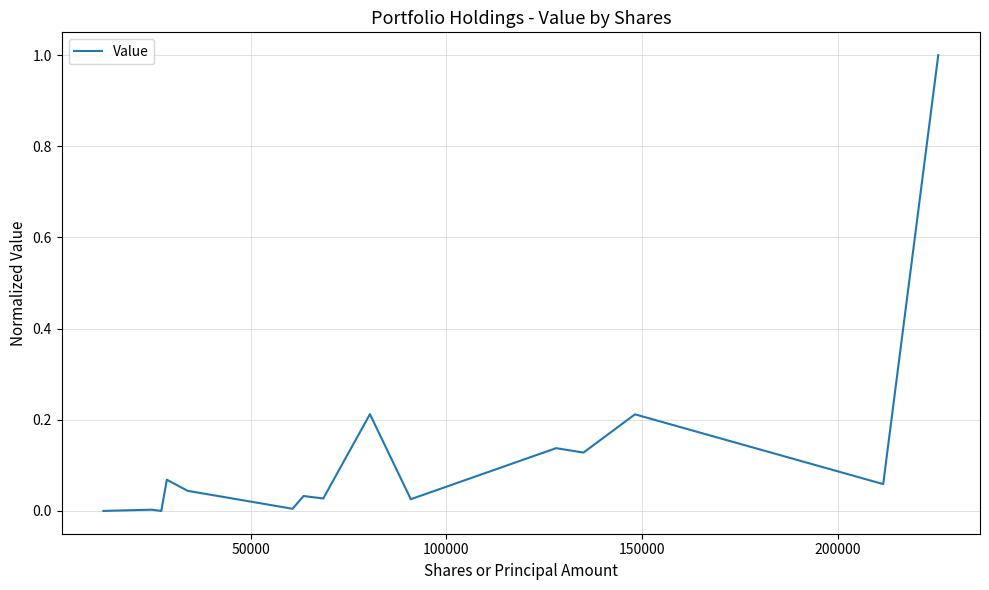

What is the greatest value displayed?

1.0